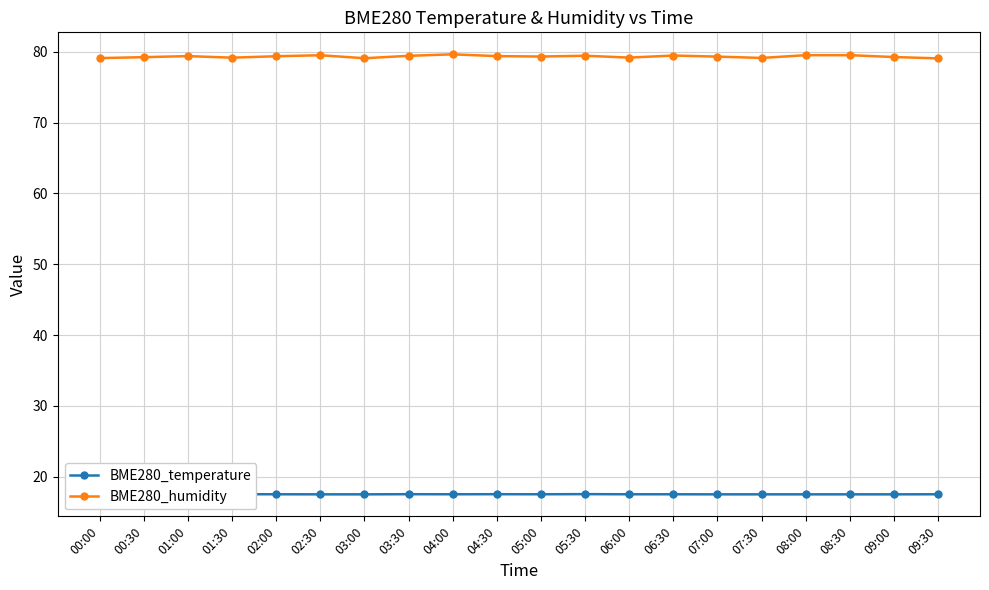

What position from the left is 03:00?

7